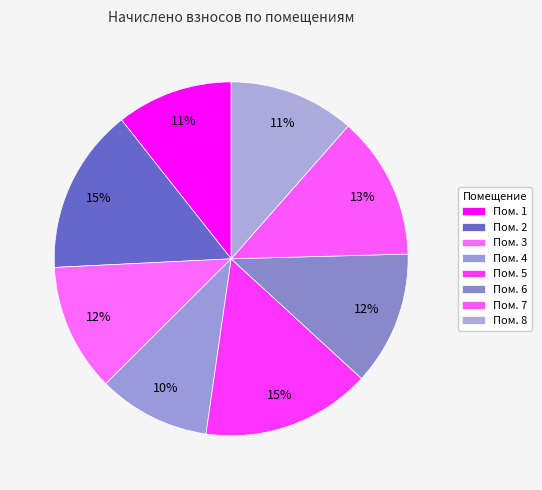

Which category has the smallest portion of the pie?

4